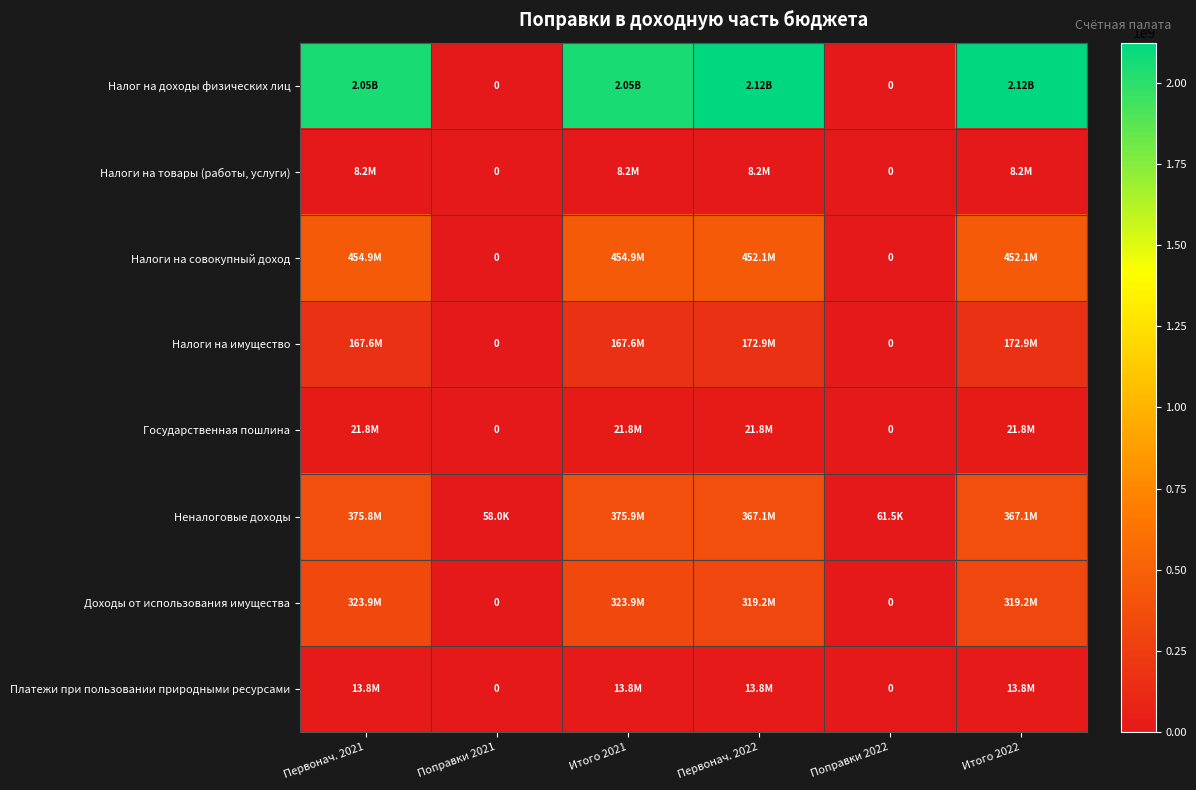

What is the difference between the highest and lowest values at Итого 2021?

2043287600